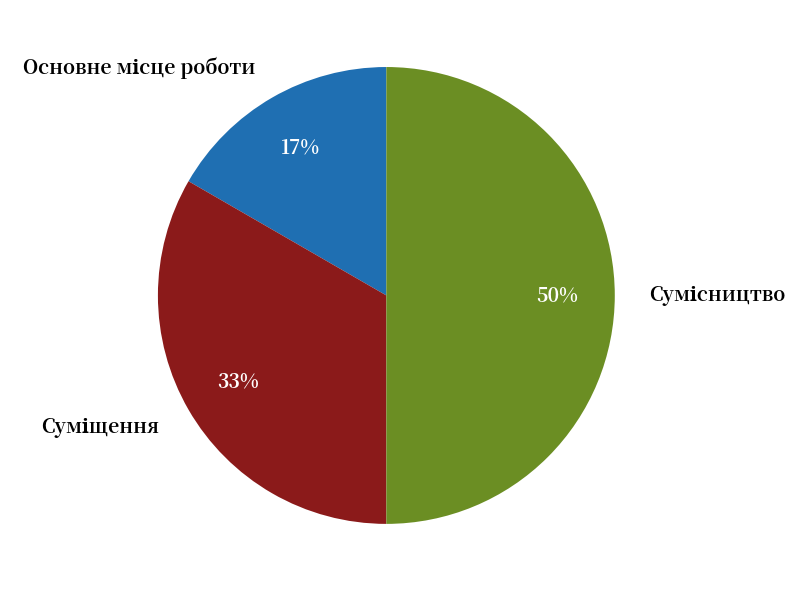

To the nearest percent, what is the difference between the largest and smallest slice percentages?

33%